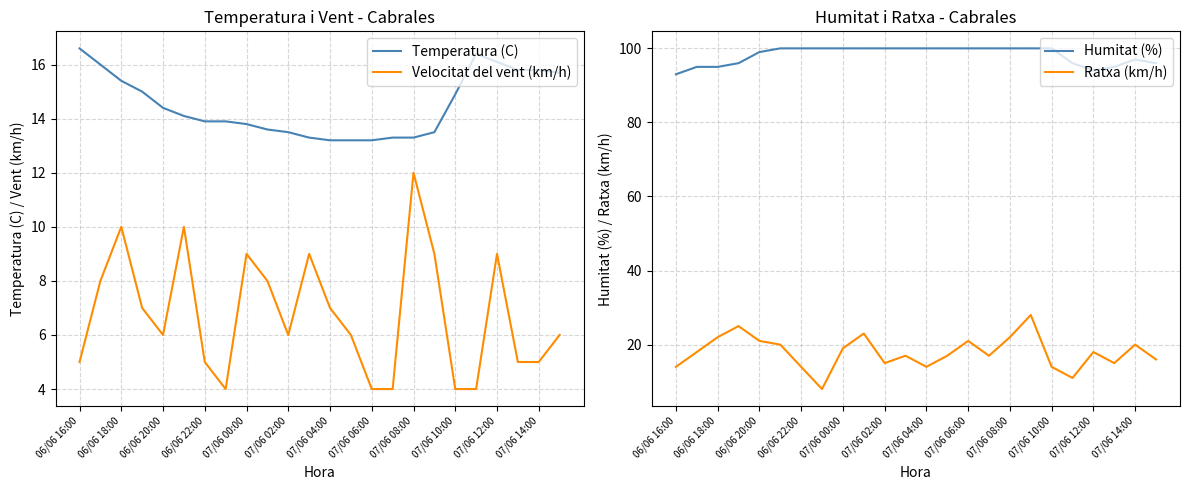

What is the difference between the maximum and second lowest values in the Velocitat del vent (km/h) series?

8.0